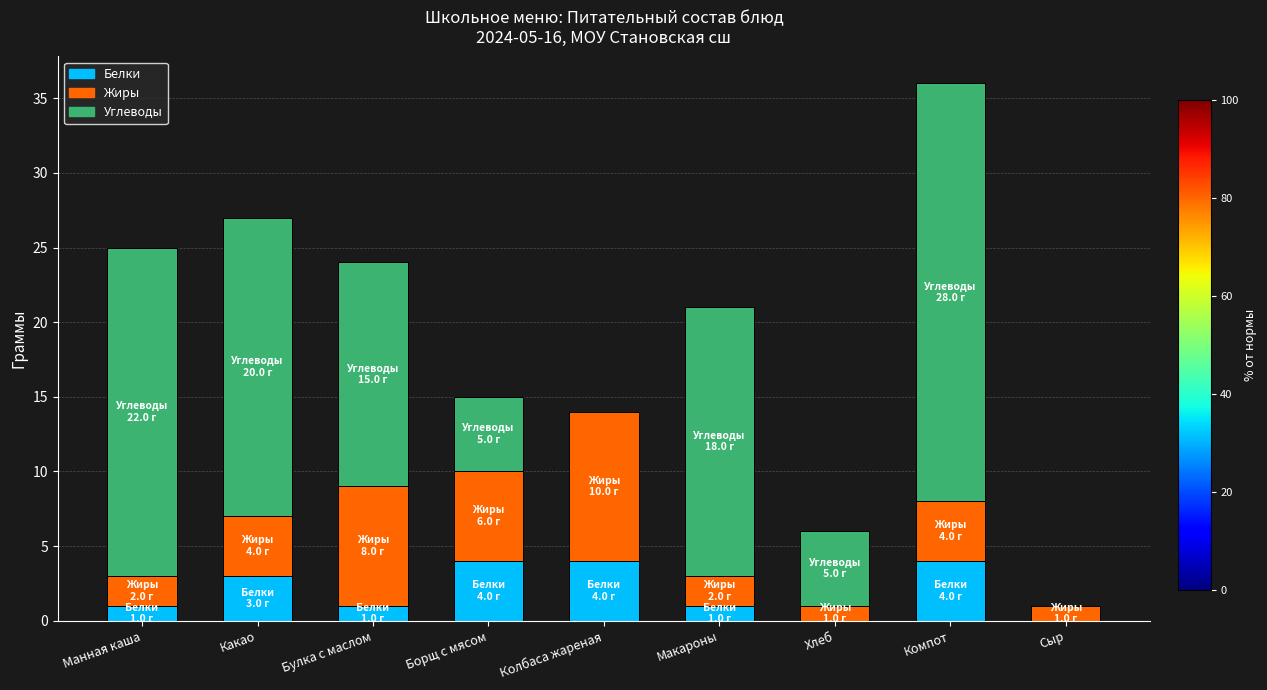

What is the maximum value for Белки?

4